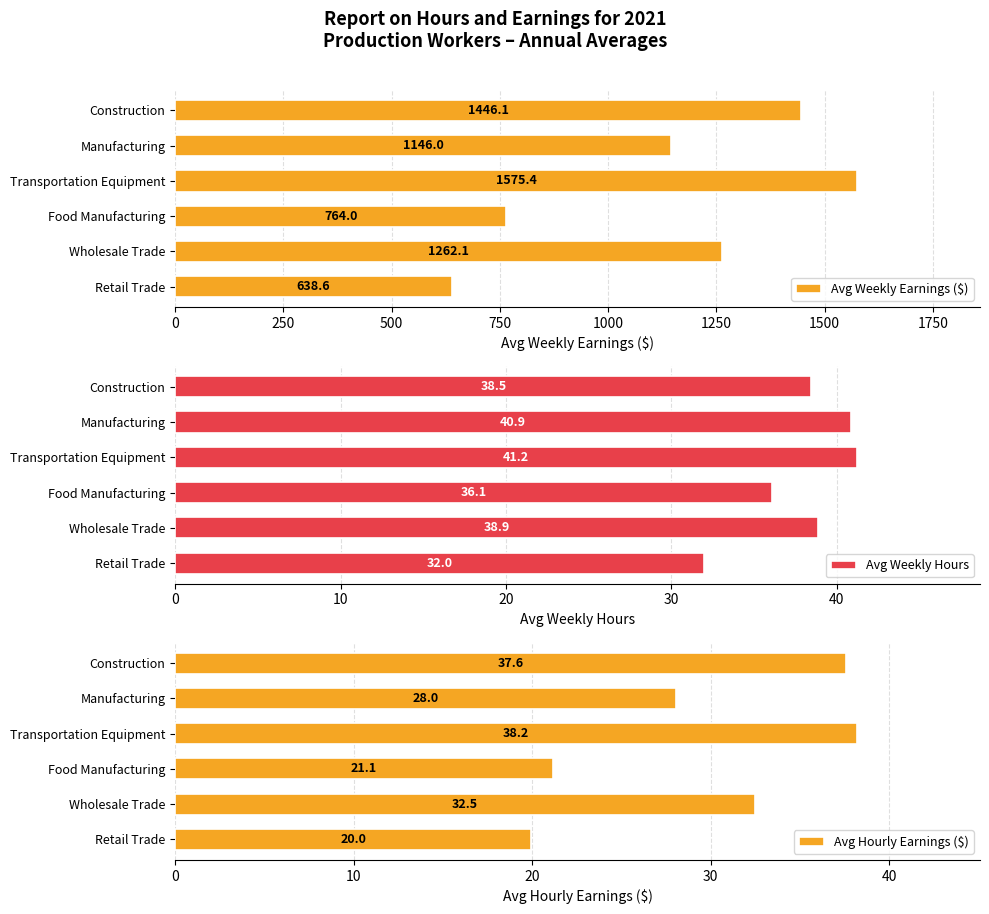

Reading left to right, transcribe all the data shown in this chart.

Avg Weekly Earnings ($): 1446.1	1146.0	1575.4	764.0	1262.1	638.6
Avg Weekly Hours: 38.5	40.9	41.2	36.1	38.9	32.0
Avg Hourly Earnings ($): 37.6	28.0	38.2	21.1	32.5	20.0